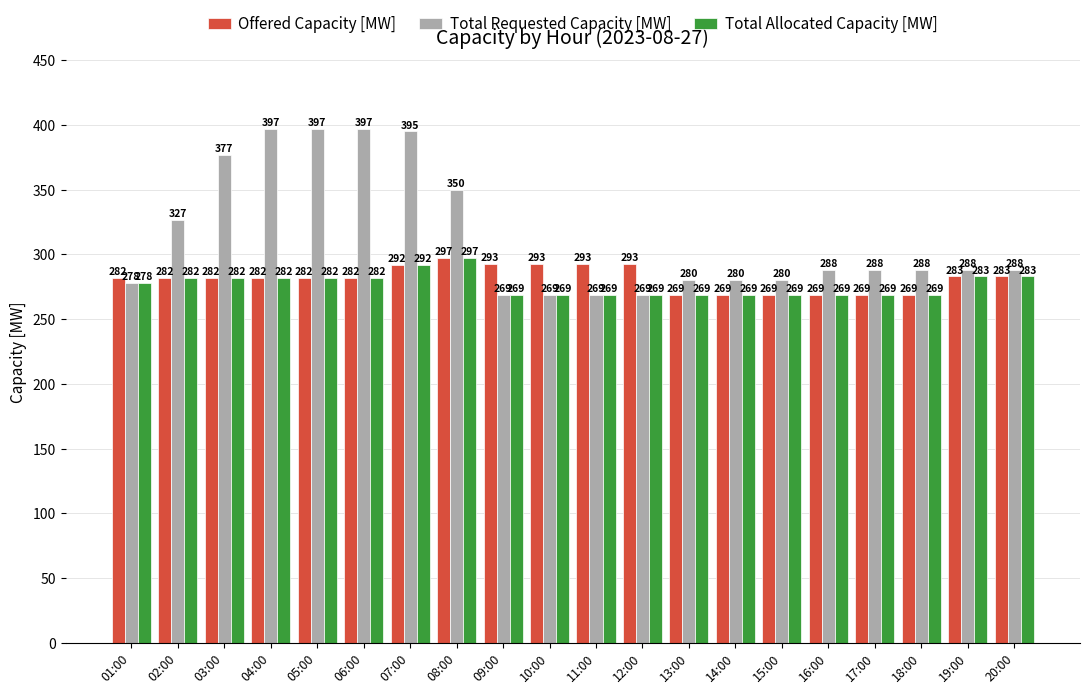

How many values in the Total Allocated Capacity [MW] series are below 278?

10